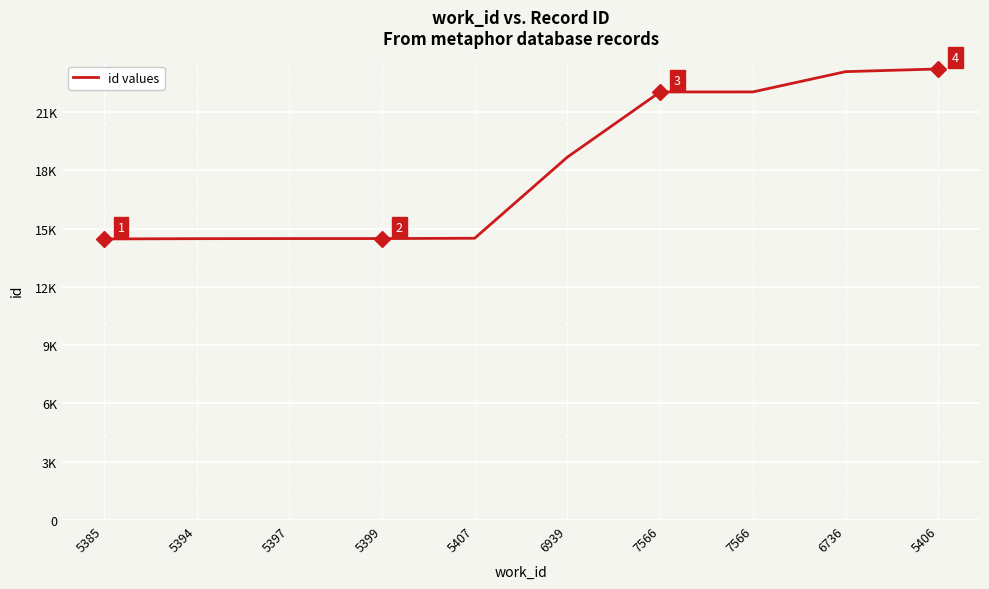

What is the sum of all values?

181515